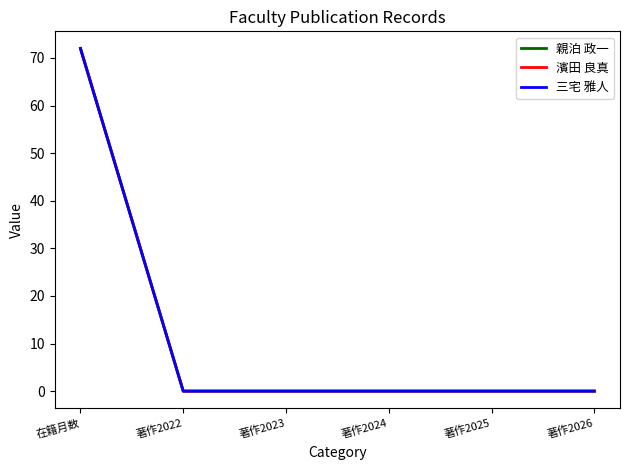

True or false: 三宅 雅人 and 濱田 良真 cross at least once.

False